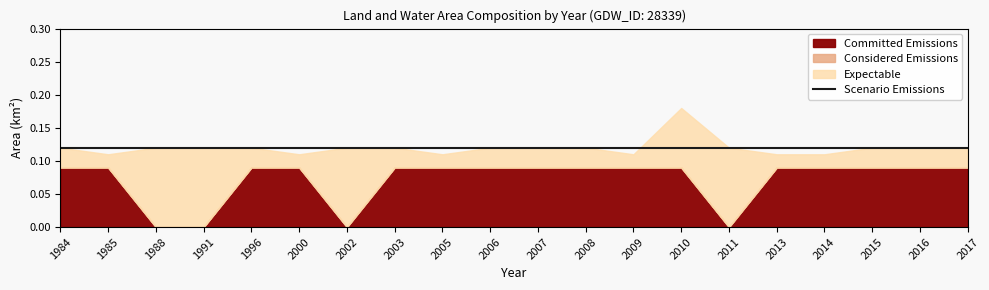

How many data points does each series have?

20